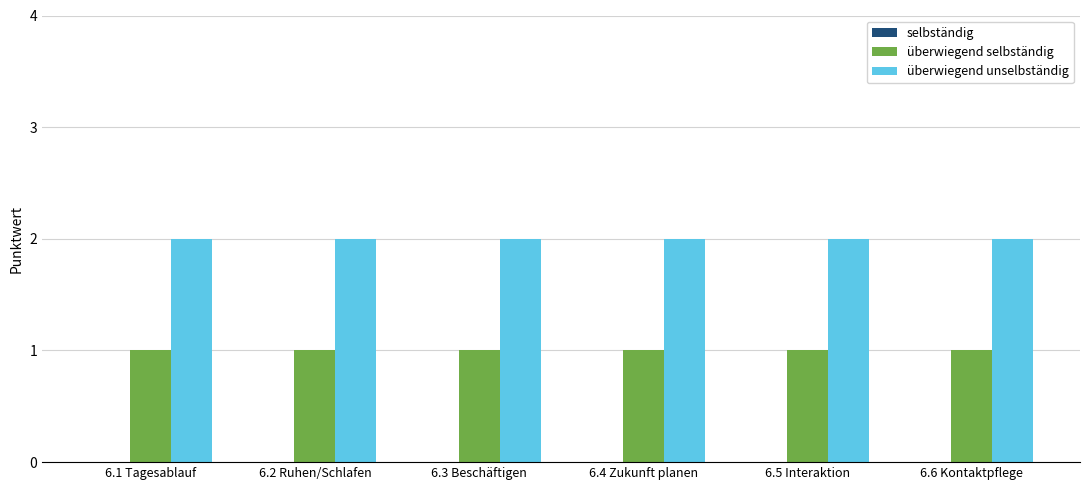

What is the label of the 4th bar from the left?

6.4 Zukunft planen